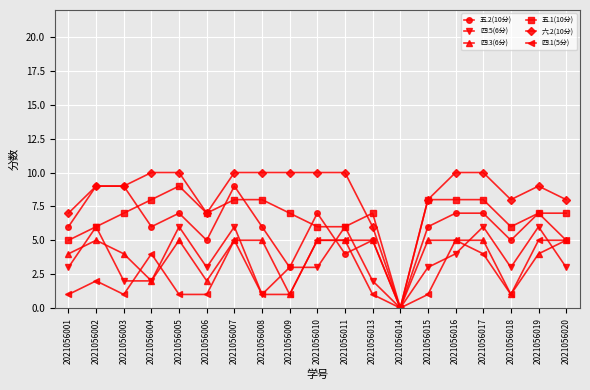

What is the spread (max minus min) of values at 2021056006?

6